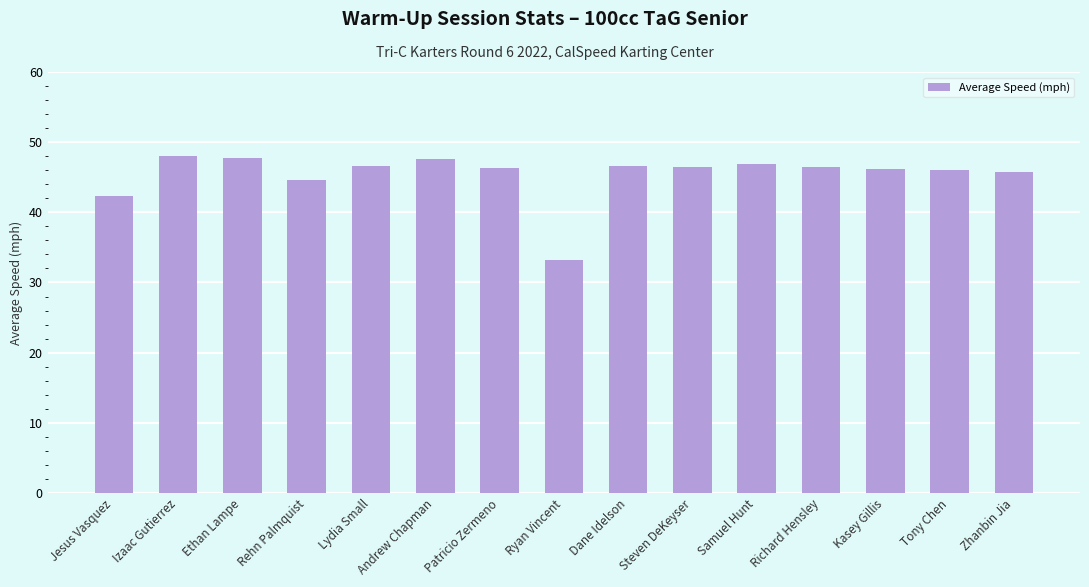

What is the maximum value shown in the chart?

48.0